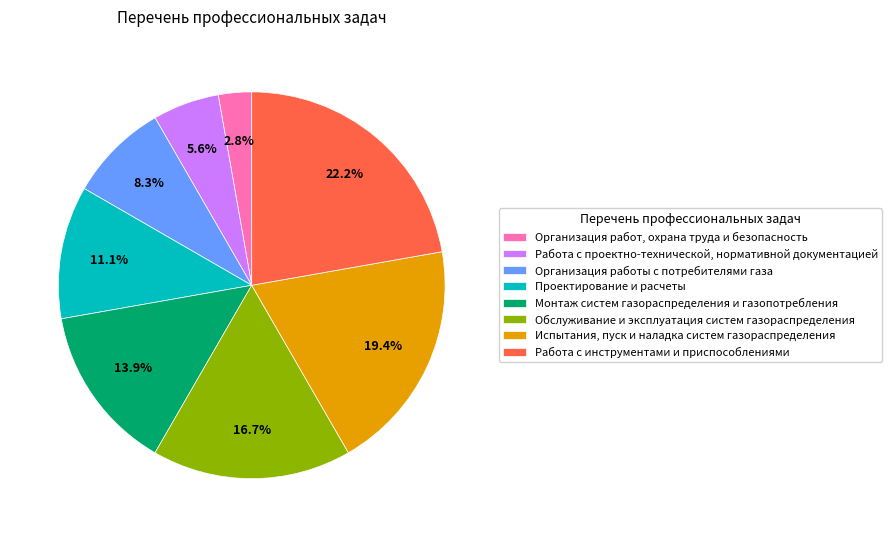

To the nearest percent, what is the average slice percentage?

12%